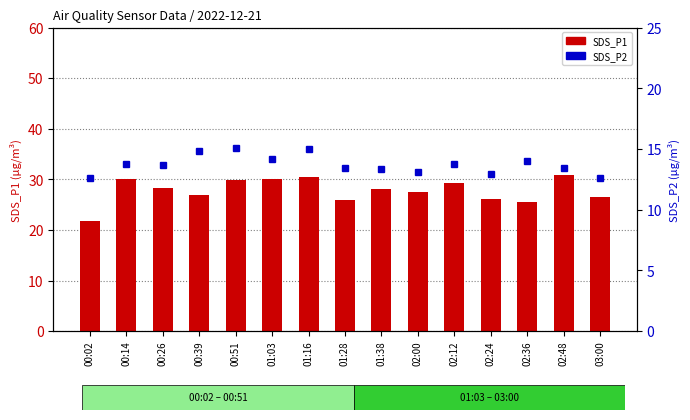

Rank the series by their maximum value, from lowest to highest.

SDS_P2, SDS_P1